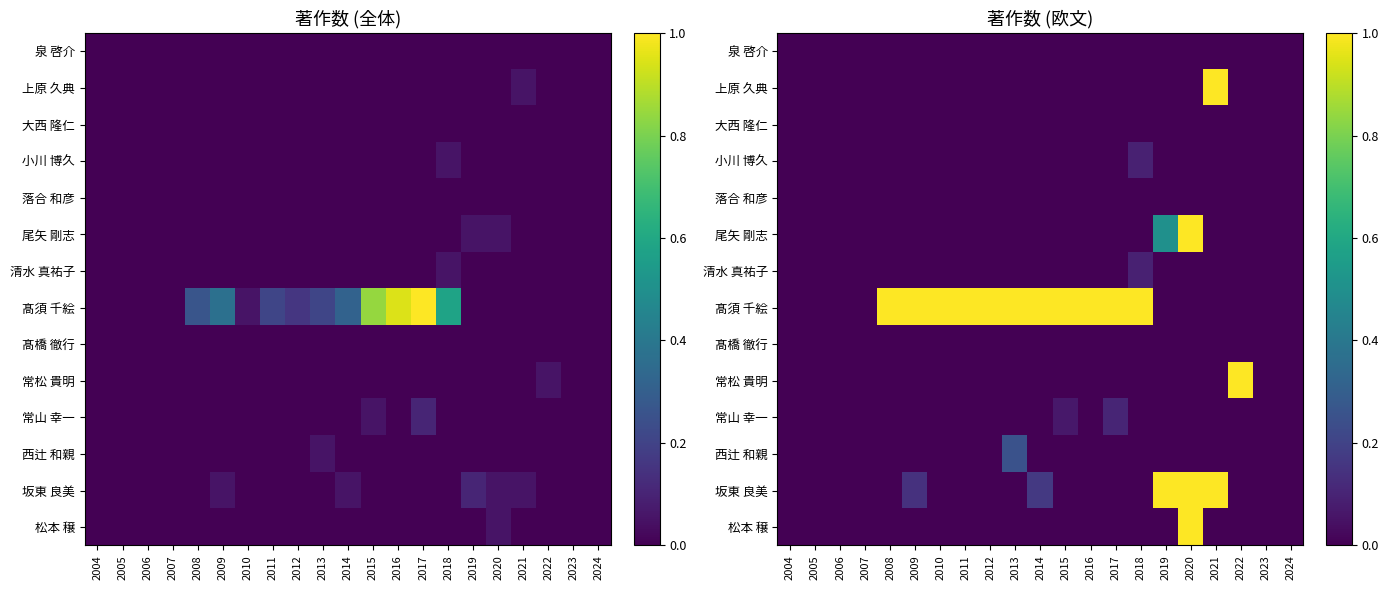

What is the total value across all series at 2016?

1.0